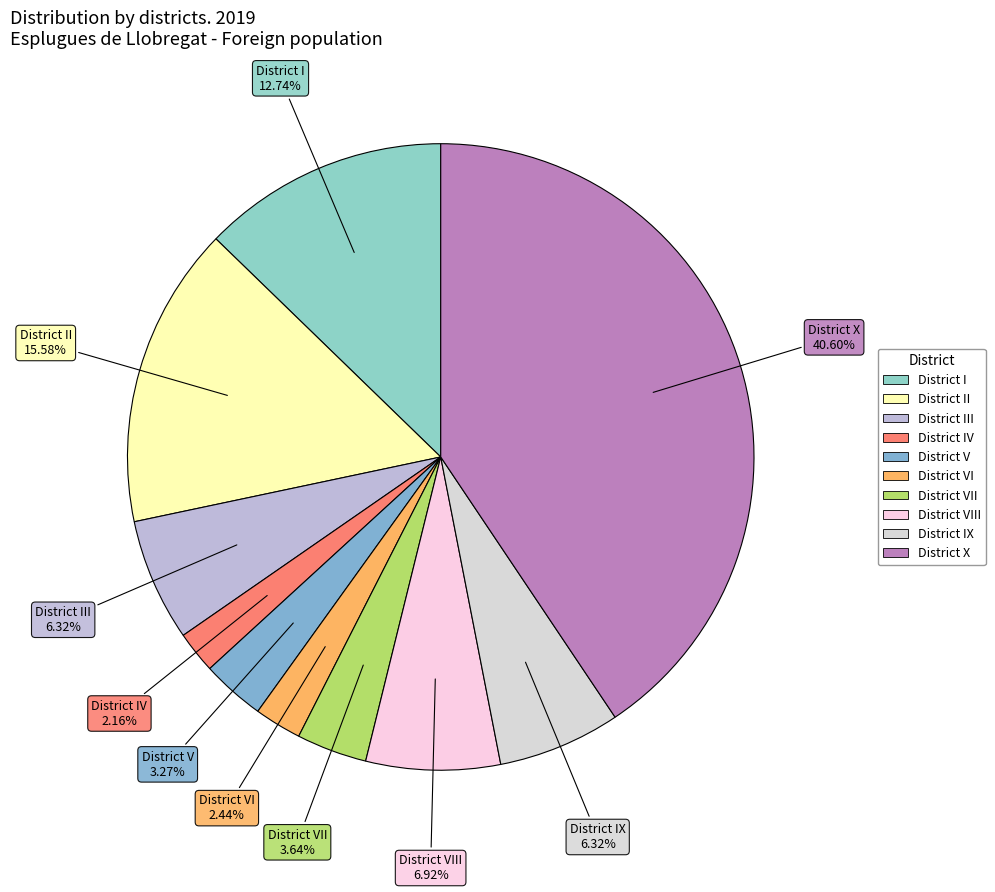

Count the number of slices in the pie.

10